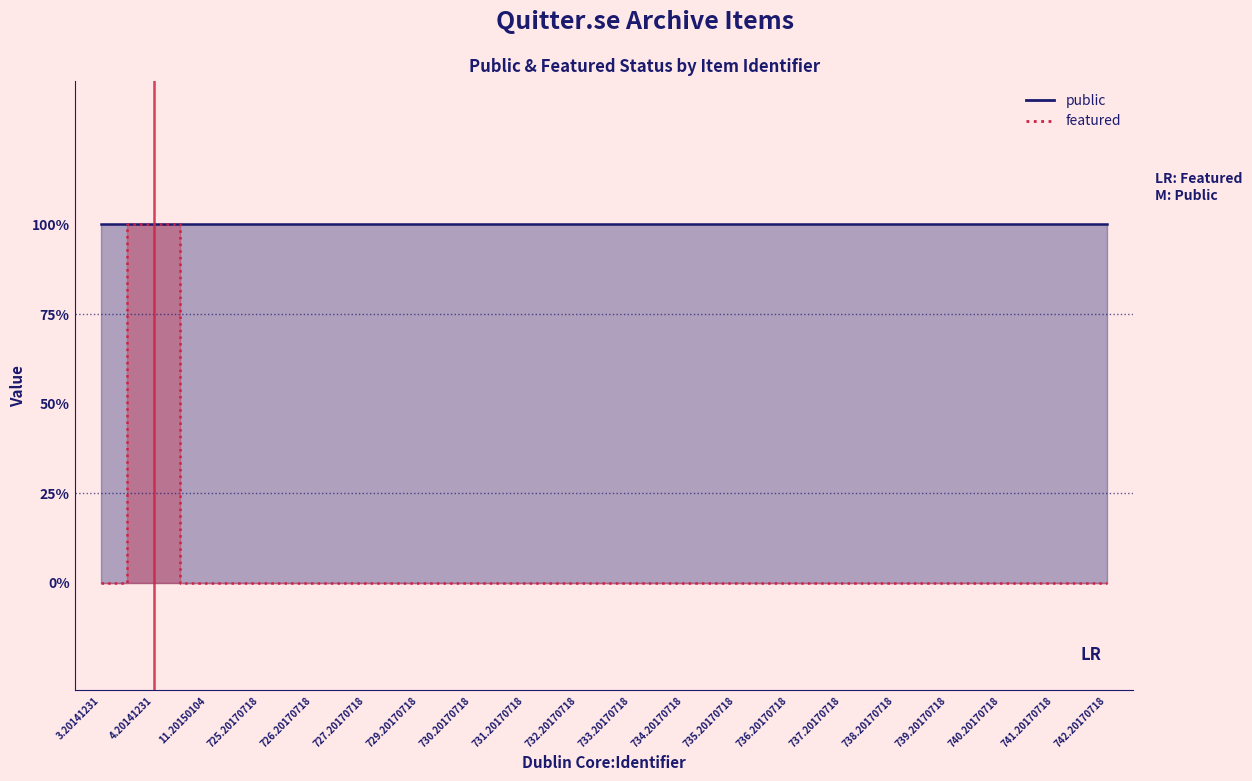

How many positive values are there?

1